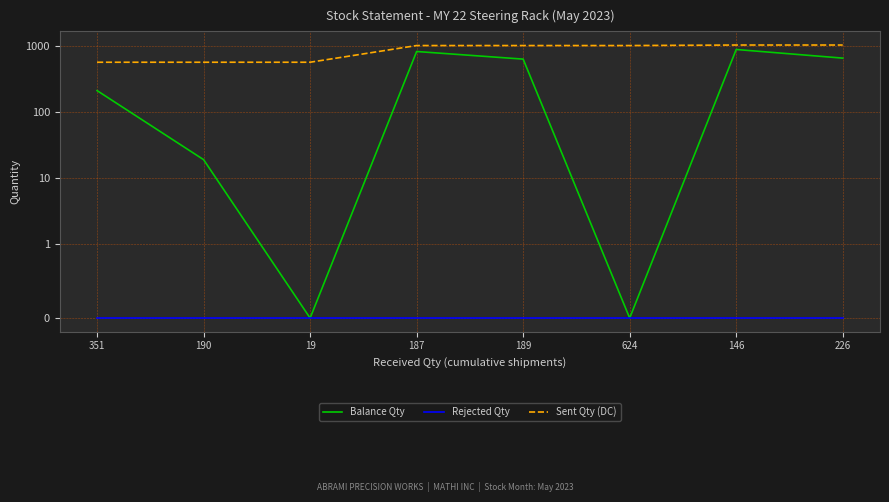

What is the sum of the Sent Qty (DC) values at 146 and 190?

1578